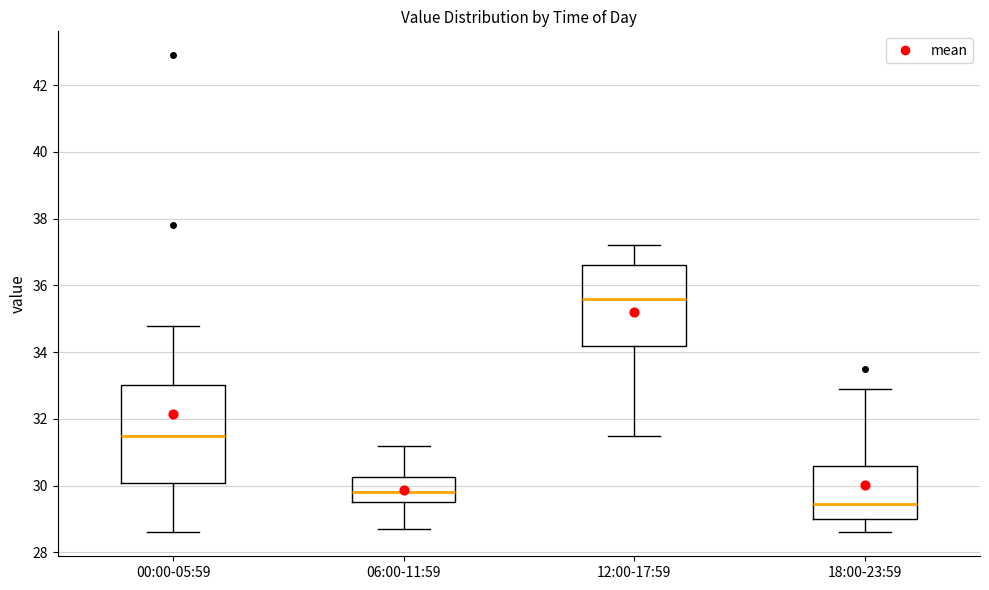

Reading left to right, read every box against the y-axis: the position of its median line, the range the box covers, and the ends of its whiskers. The values are not printed on the chart, so give them approximately, as read against the axis.

00:00-05:59: median 31.6, box 30.0 to 33.0, whiskers 28.6 to 34.8
06:00-11:59: median 29.8, box 29.6 to 30.2, whiskers 28.8 to 31.2
12:00-17:59: median 35.6, box 34.2 to 36.6, whiskers 31.6 to 37.2
18:00-23:59: median 29.4, box 29.0 to 30.6, whiskers 28.6 to 33.0